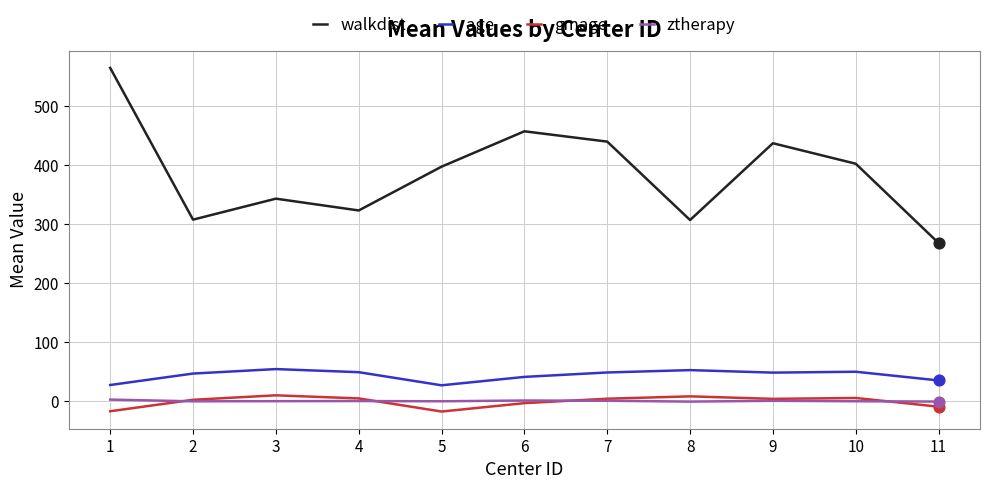

Which series has the largest range (max minus min)?

walkdist